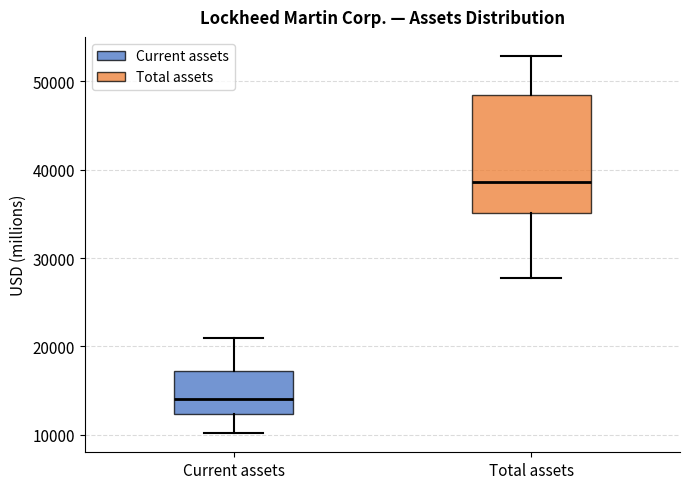

Comparing the boxes themselves (not the whiskers), which one is the tallest?

Total assets